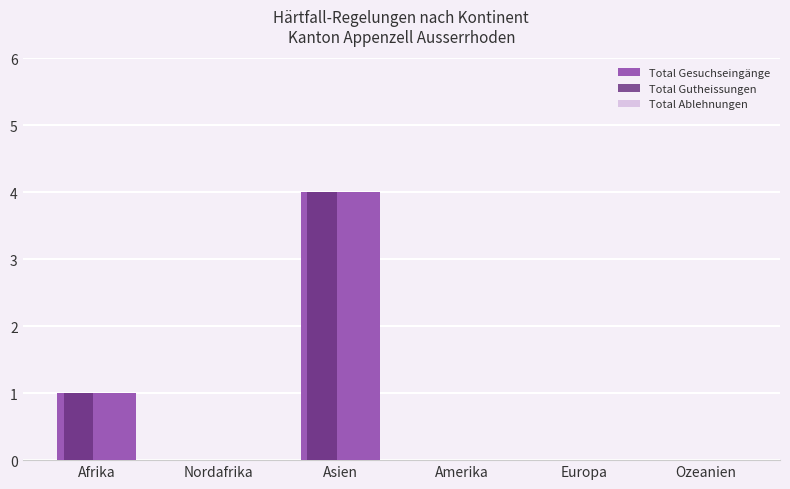

At which label is Total Gesuchseingänge closest to 2?

Afrika